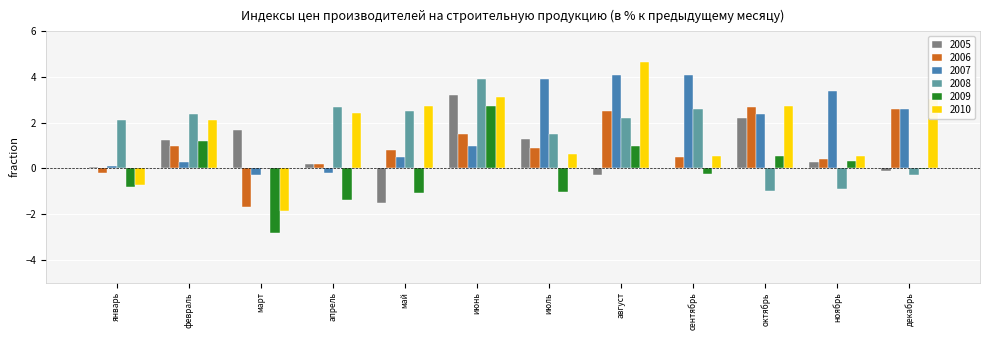

At which category is the sum across all series the highest?

июнь